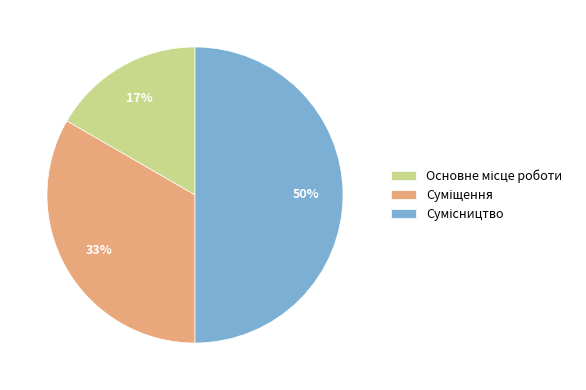

To the nearest percent, what is the difference between the largest and smallest slice percentages?

33%